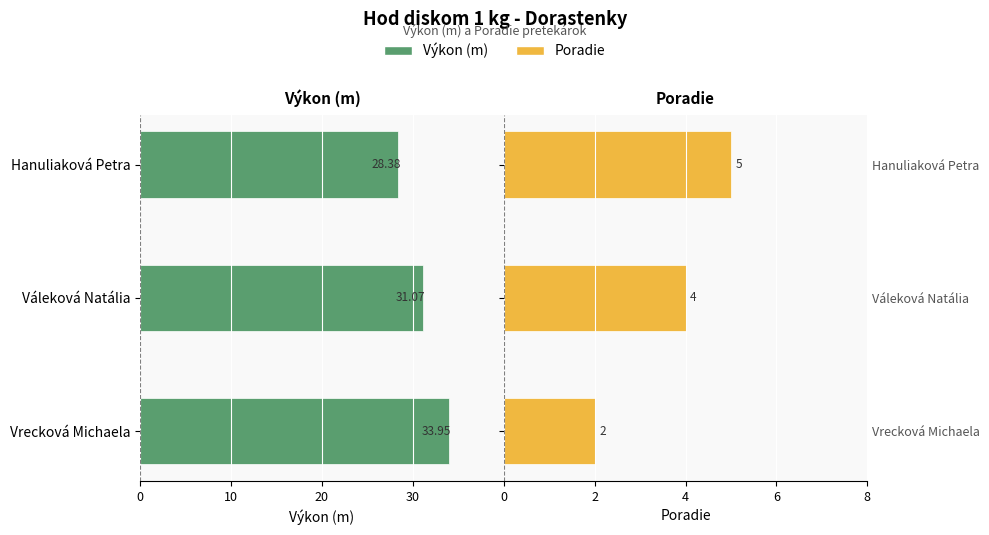

Count the number of categories in the chart.

3